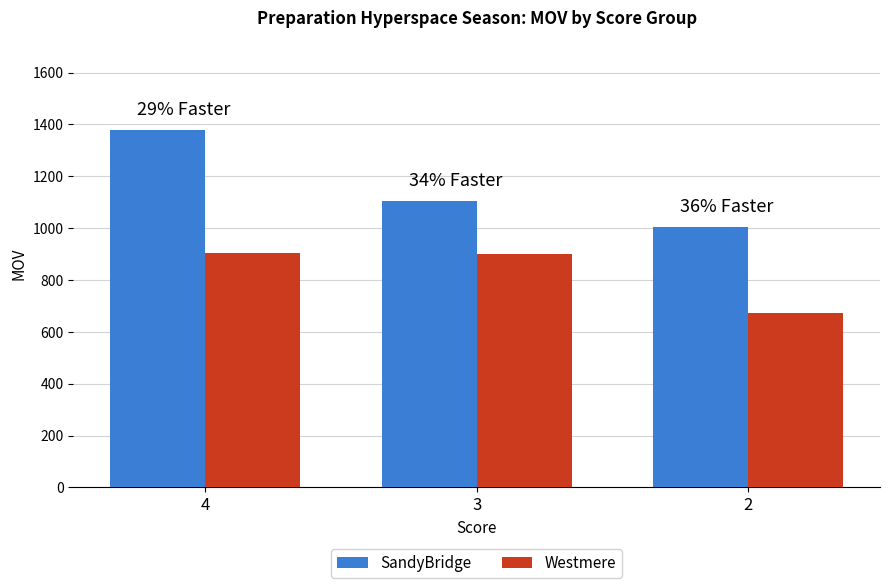

At which category is the sum across all series the highest?

4